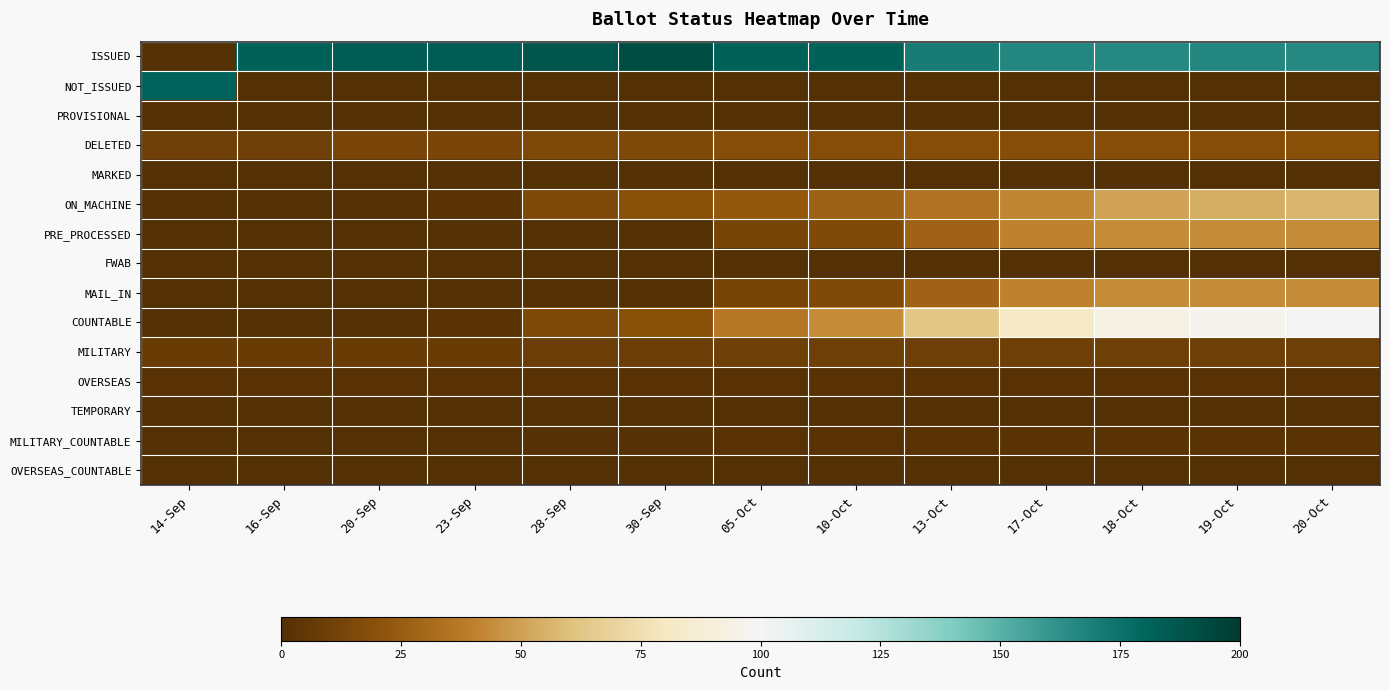

How many categories are shown in the chart?

13